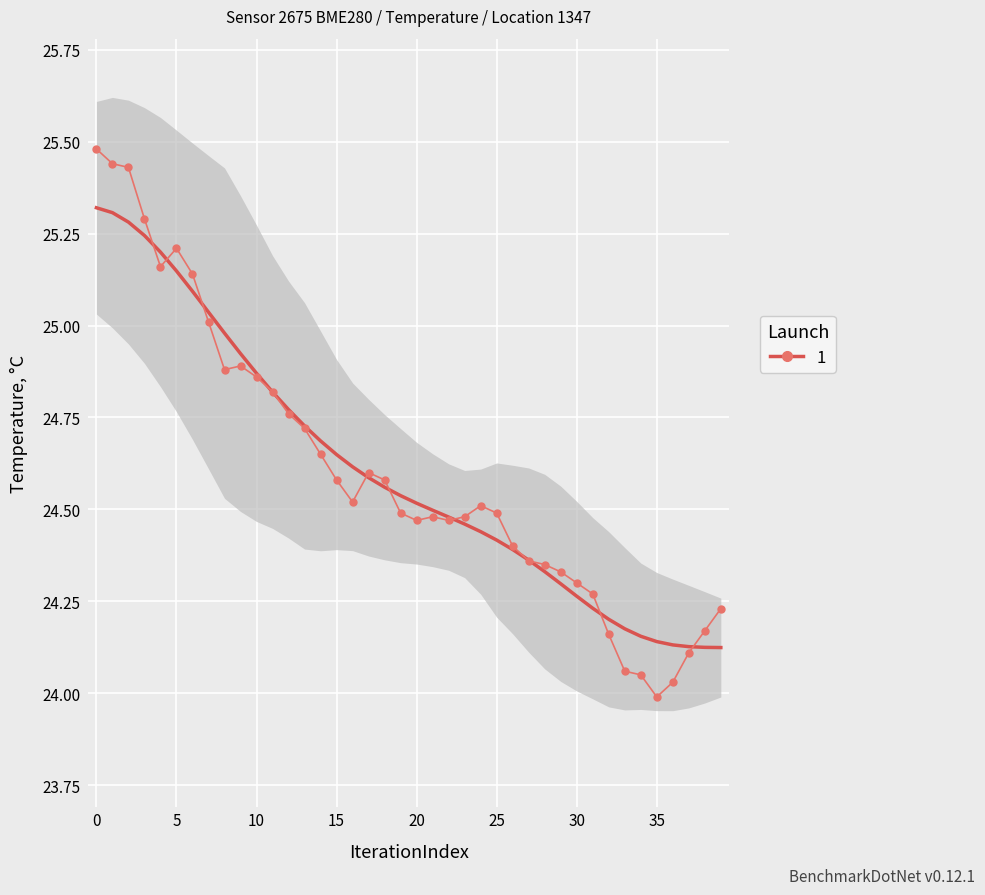

What is the average value?

24.6